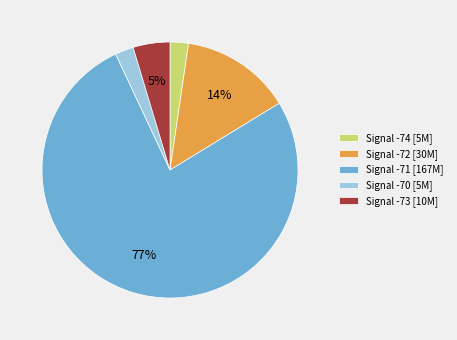

How many slices are in this pie chart?

5